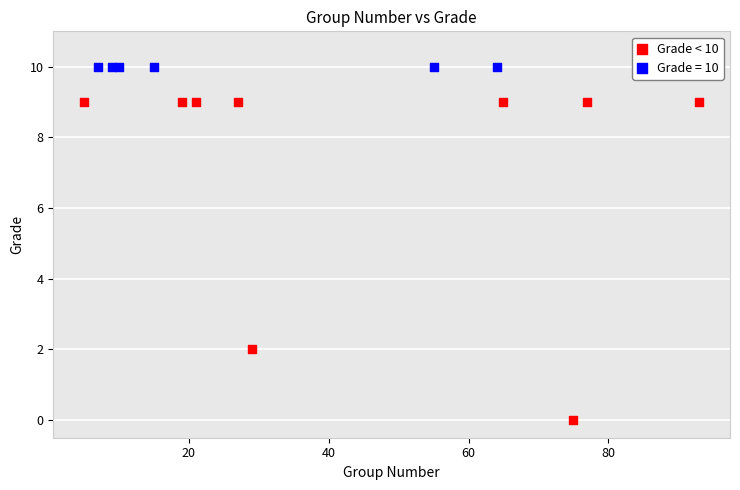

Which series contains the lowest Y value?

Grade < 10